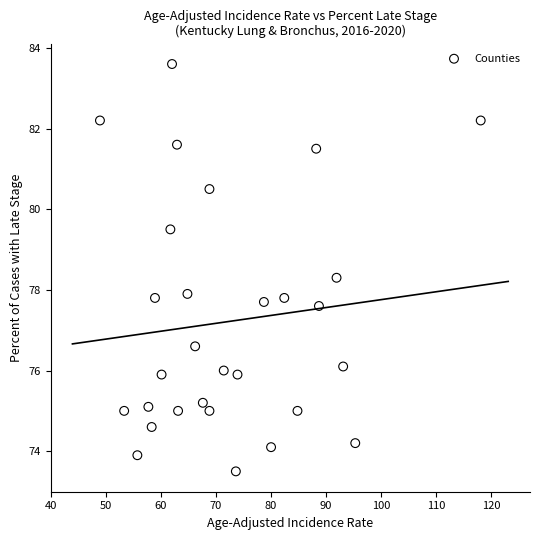

What is the range of Y values (max minus min)?

10.1